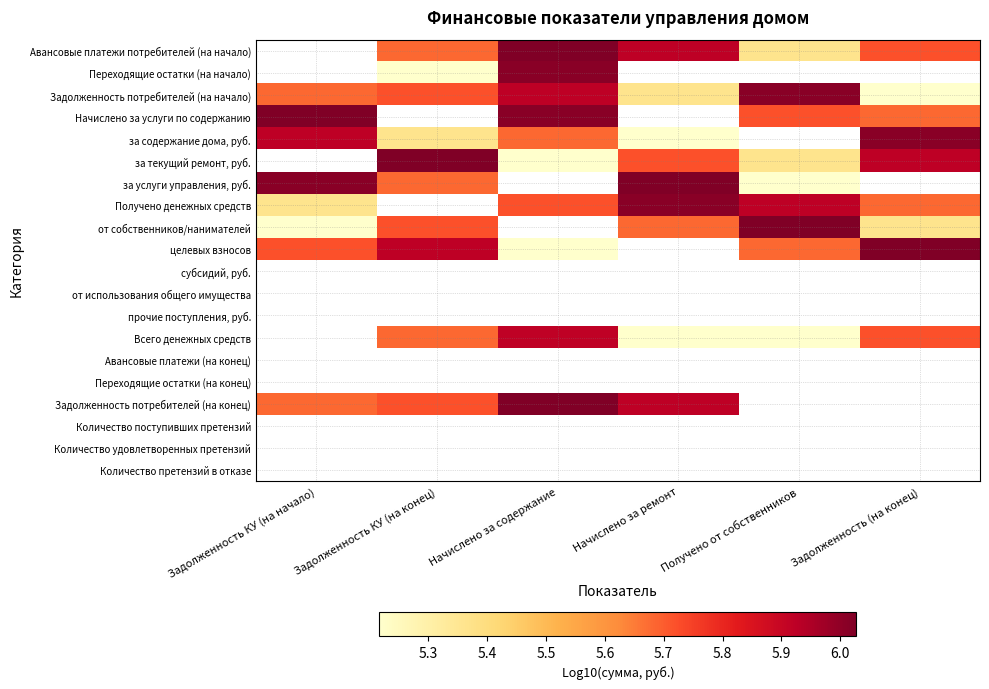

Is the value of субсидий, руб. at Начислено за ремонт greater than the value of за услуги управления, руб. at Задолженность КУ (на начало)?

No